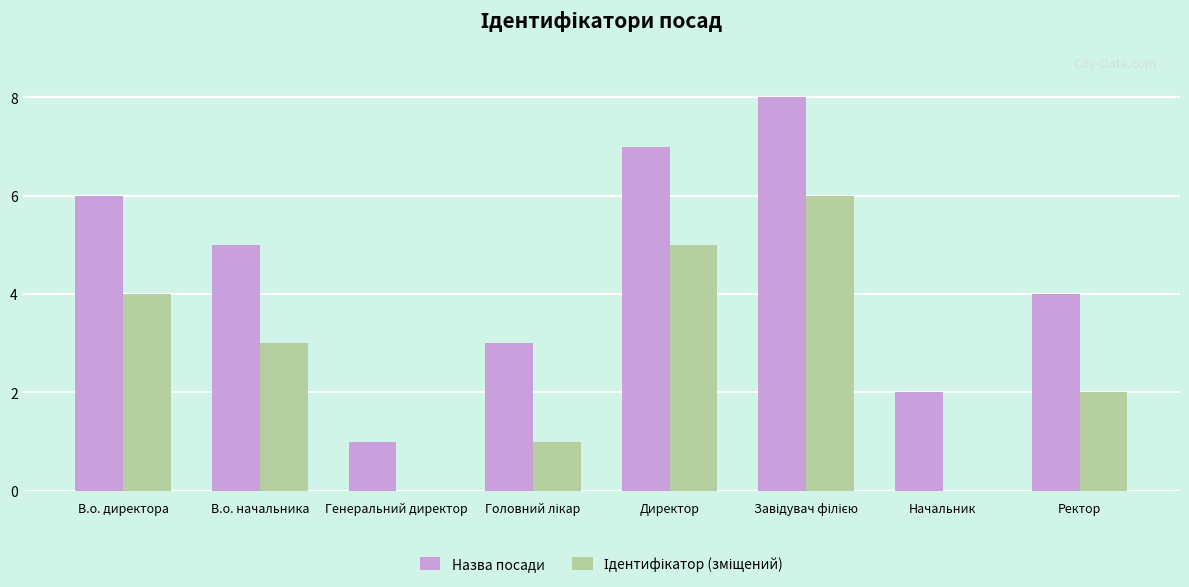

What is the greatest value displayed?

8